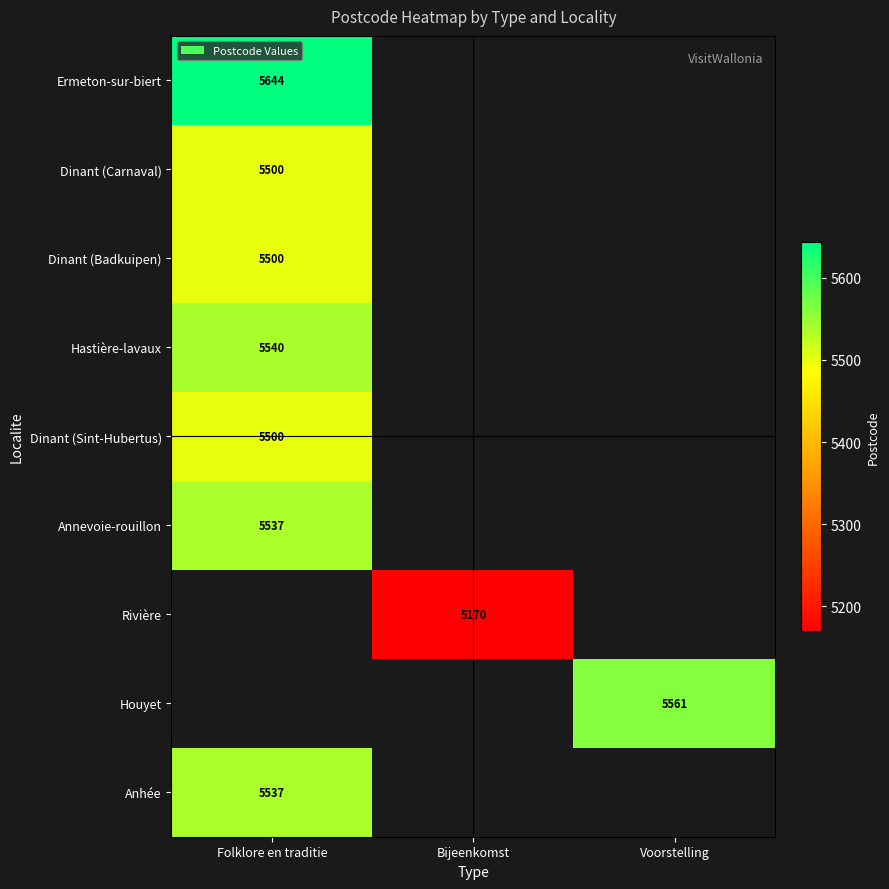

True or false: Dinant (Sint-Hubertus) has a value of 2456.3 at Folklore en traditie.

False